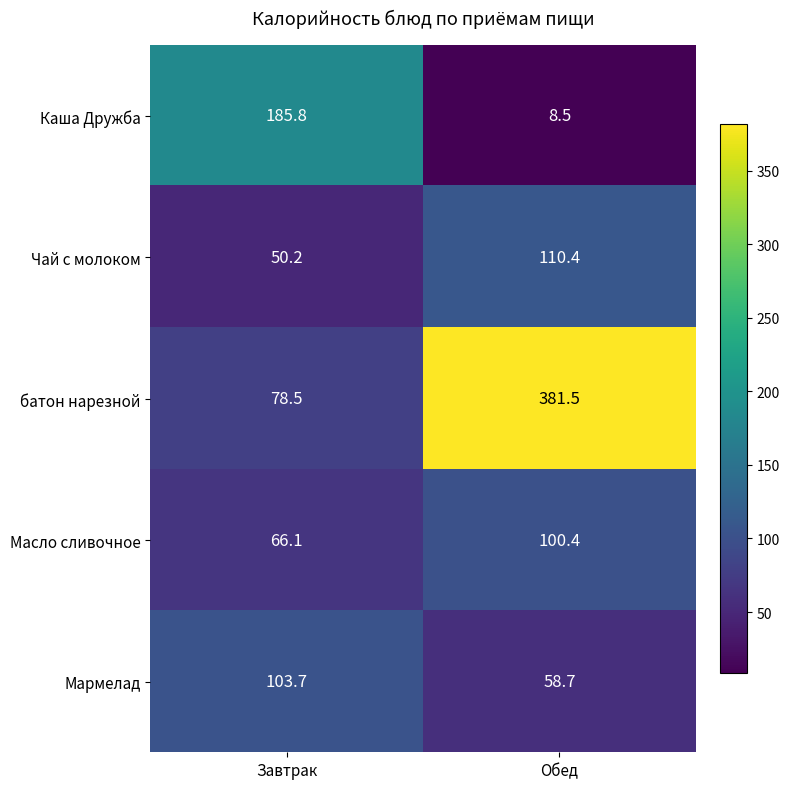

Is it true that Масло сливочное equals 66.1 at Завтрак?

True